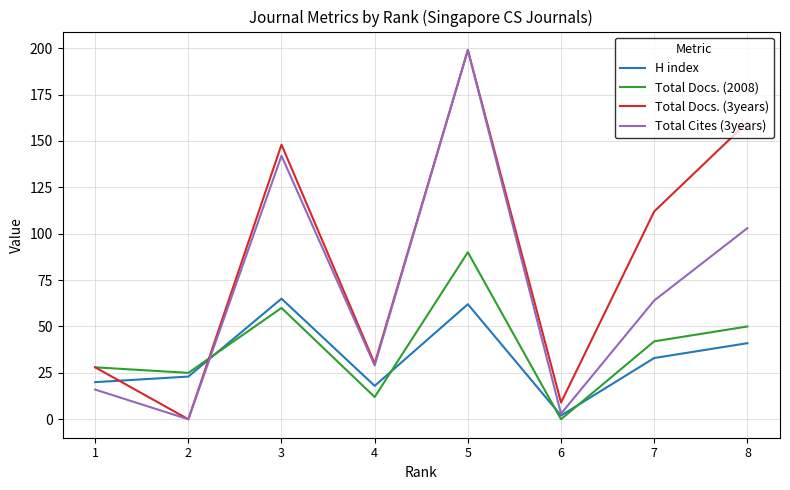

Is the value of H index at 4 greater than the value of Total Cites (3years) at 4?

No